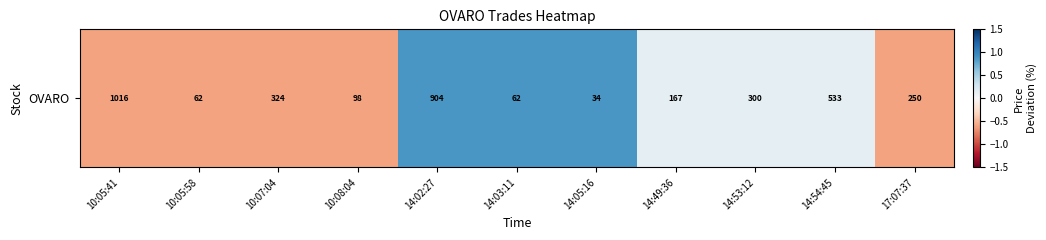

Reading right to left, what are all the values shown in this chart?

17:07:37=-0.6	14:54:45=0.1	14:53:12=0.1	14:49:36=0.1	14:05:16=0.9	14:03:11=0.9	14:02:27=0.9	10:08:04=-0.6	10:07:04=-0.6	10:05:58=-0.6	10:05:41=-0.6